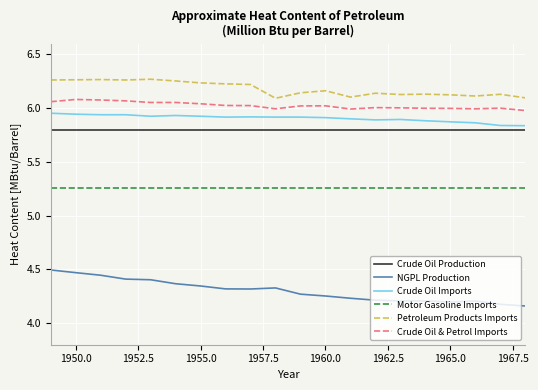

Which series has the widest spread of values?

NGPL Production